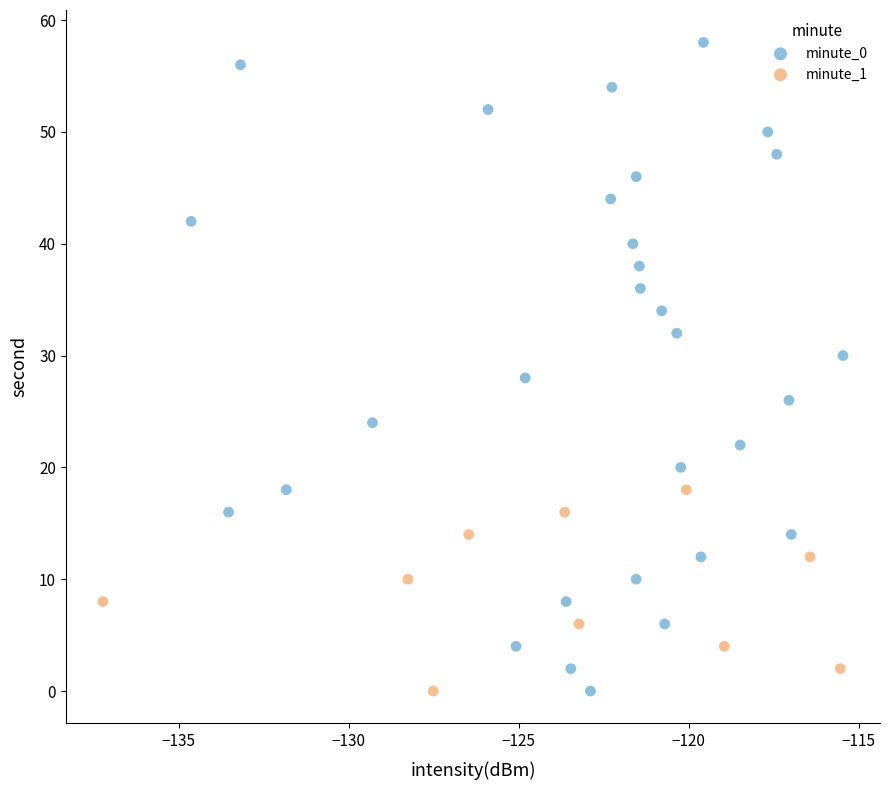

Which series has the widest spread of Y values?

minute_0